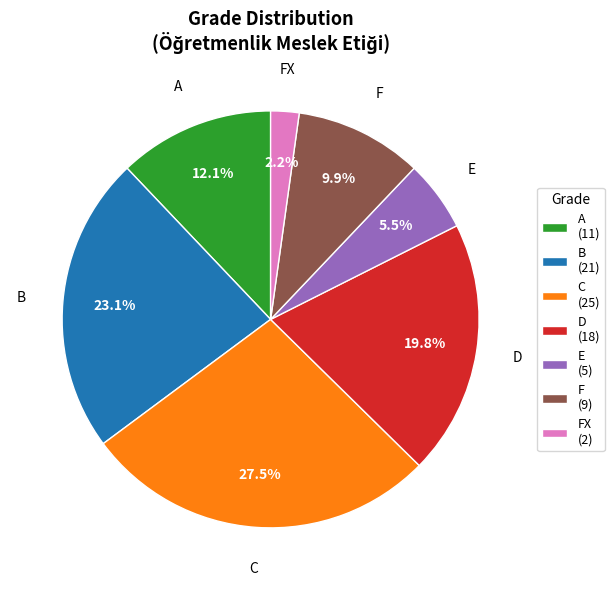

Which category has the biggest portion of the pie?

C